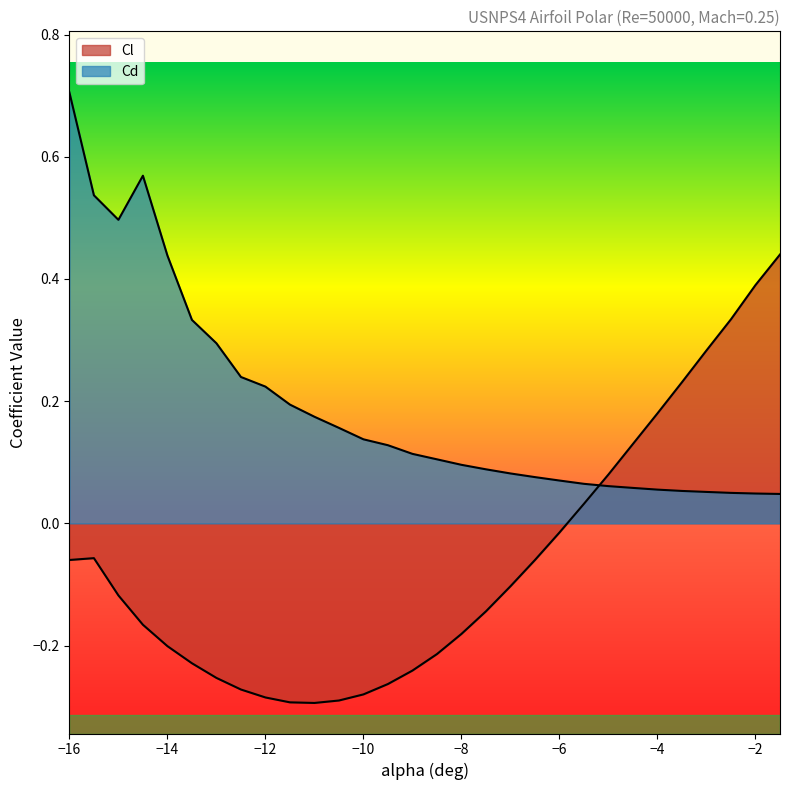

List the series in order of their peak value, highest first.

Cd, Cl